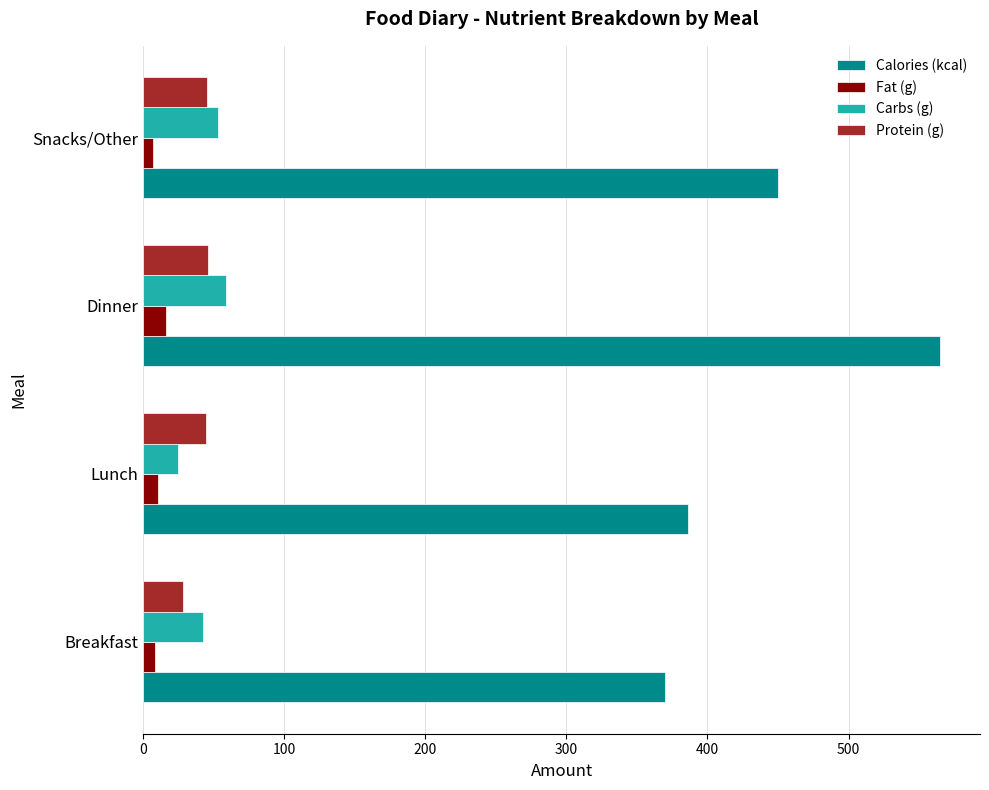

Which series has the widest spread of values?

Calories (kcal)